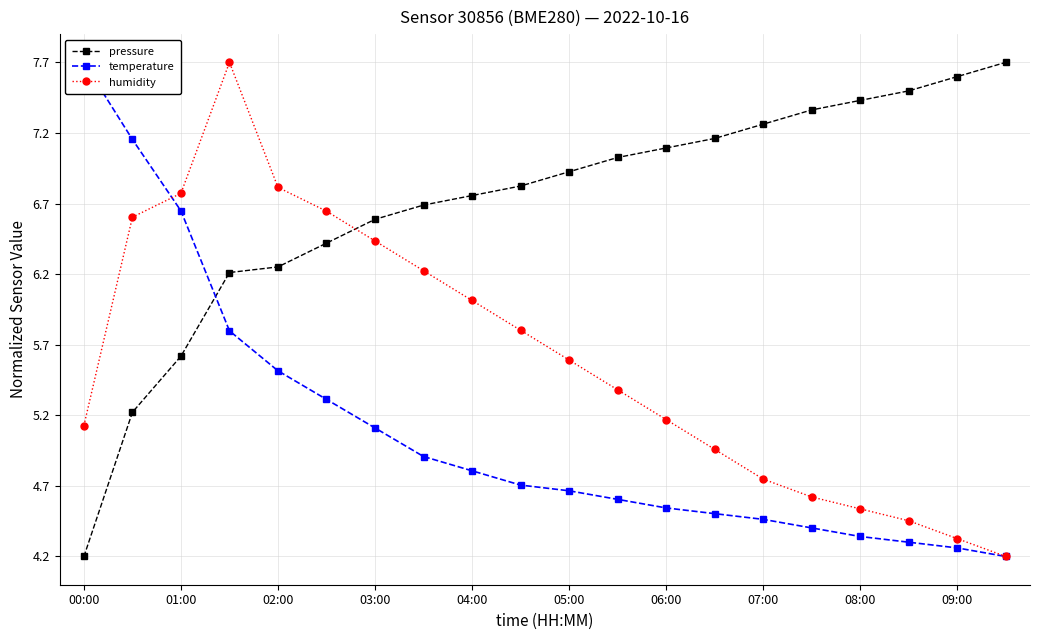

Where does the humidity series first go above 5?

00:00